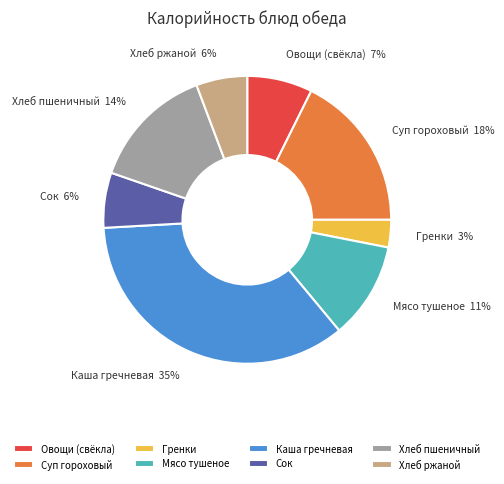

Approximately how many times larger is the value at Гренки compared to Мясо тушеное?

0.3